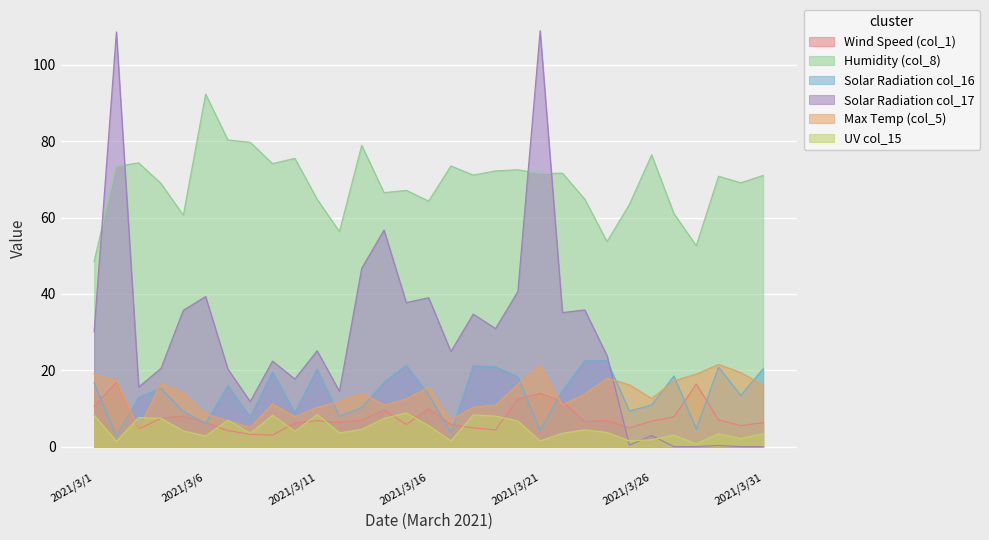

At 2021/3/6, list the series in order from smallest to largest.

UV col_15, Solar Radiation col_16, Wind Speed (col_1), Max Temp (col_5), Solar Radiation col_17, Humidity (col_8)